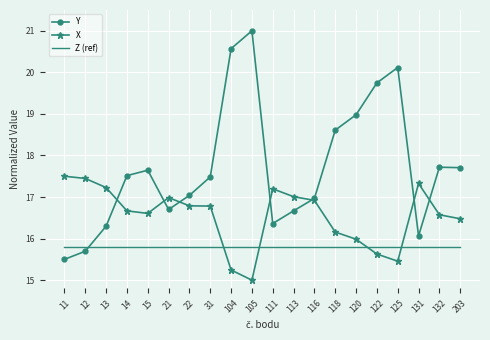

The Z (ref) series shows 4.7 at 105. True or false?

False